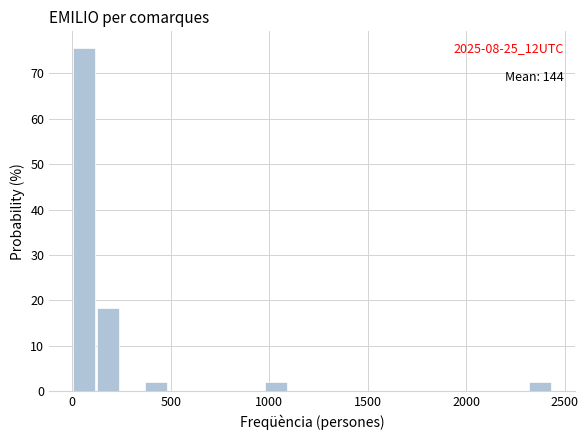

Read against the x-axis, roughly where is the centre of the tallest bar?

50